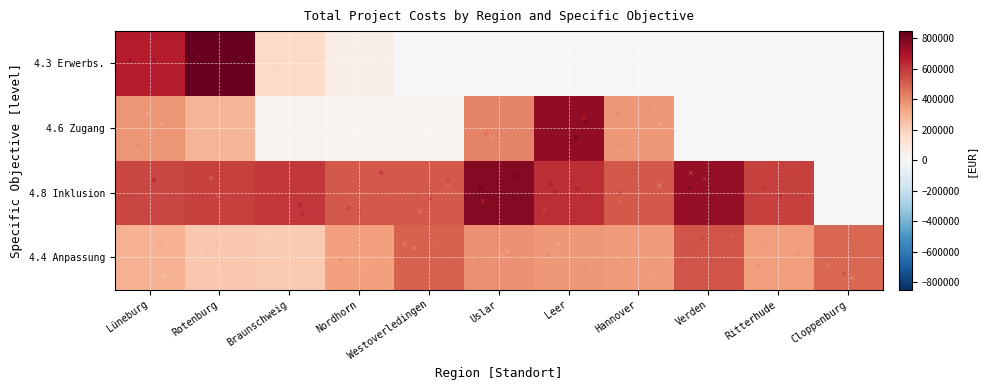

Reading left to right, transcribe all the data shown in this chart.

4.4 Anpassung: 292358.2	227320.4	224972.0	345697.0	497312.9	385314.3	368131.7	360952.2	535166.2	356777.5	485686.6
4.8 Inklusion: 564225.9	580695.2	602750.2	519523.5	523163.7	777666.8	629042.5	522137.7	738410.4	580695.2	0.0
4.6 Zugang: 374186.0	285002.2	23000.0	15000.0	17000.0	418453.5	754583.0	366025.0	0.0	0.0	0.0
4.3 Erwerbs.: 665745.9	847894.1	161530.9	53503.8	0.0	0.0	0.0	0.0	0.0	0.0	0.0